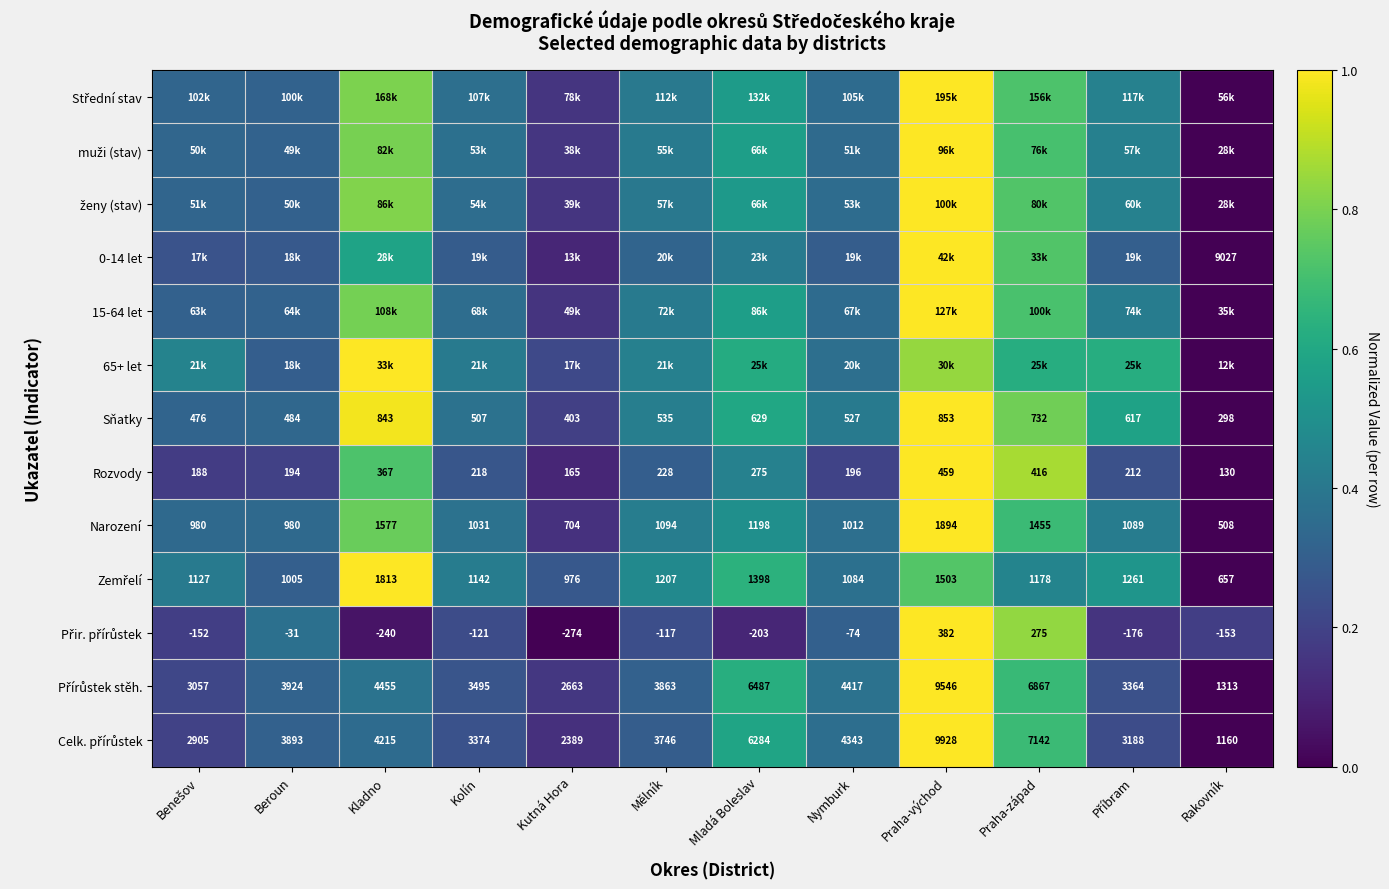

Which category has the lowest value in the Sňatky series?

Rakovník